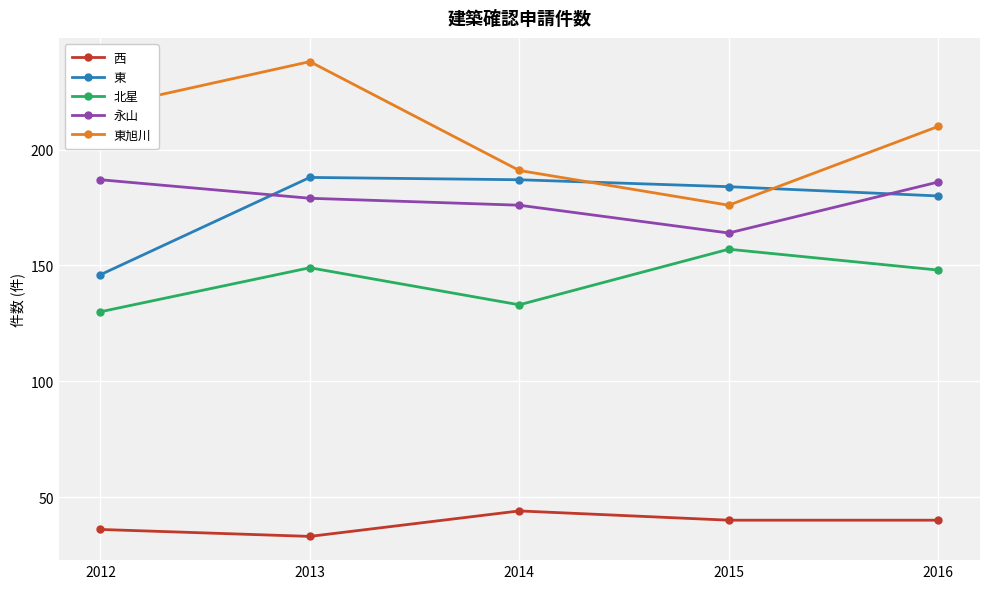

What are all the series names shown in the legend?

西, 東, 北星, 永山, 東旭川